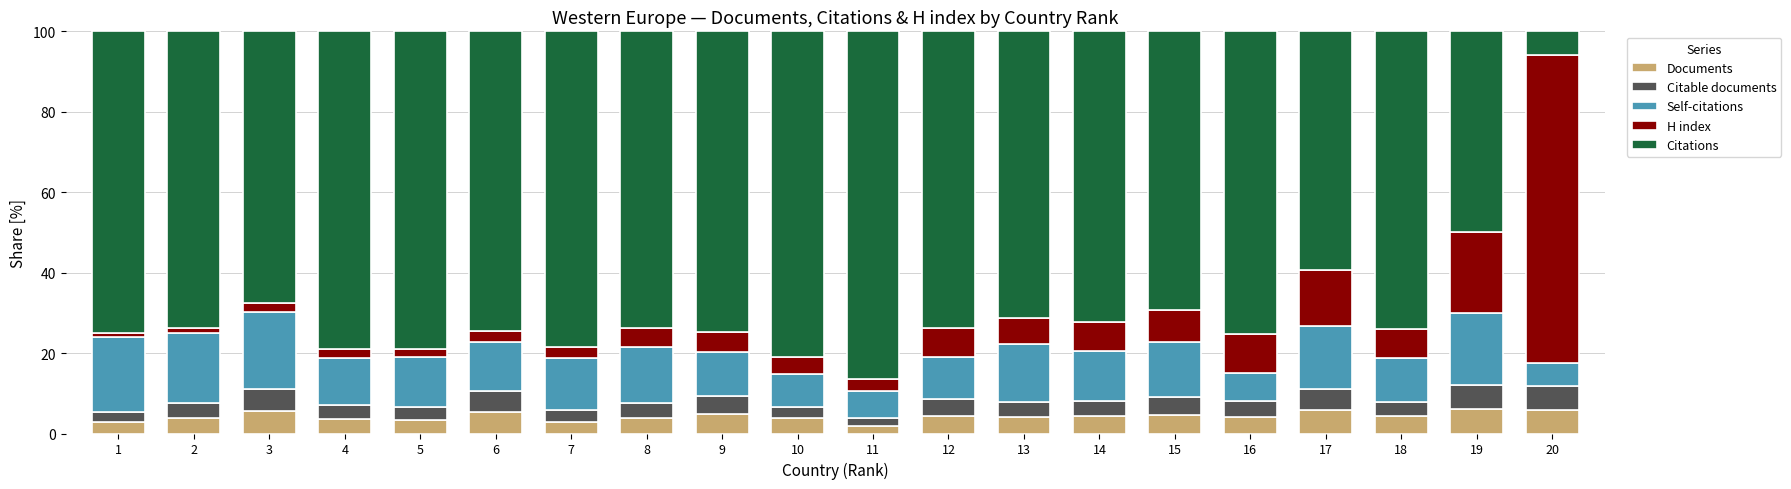

What is the average value of the Documents series?

4.3